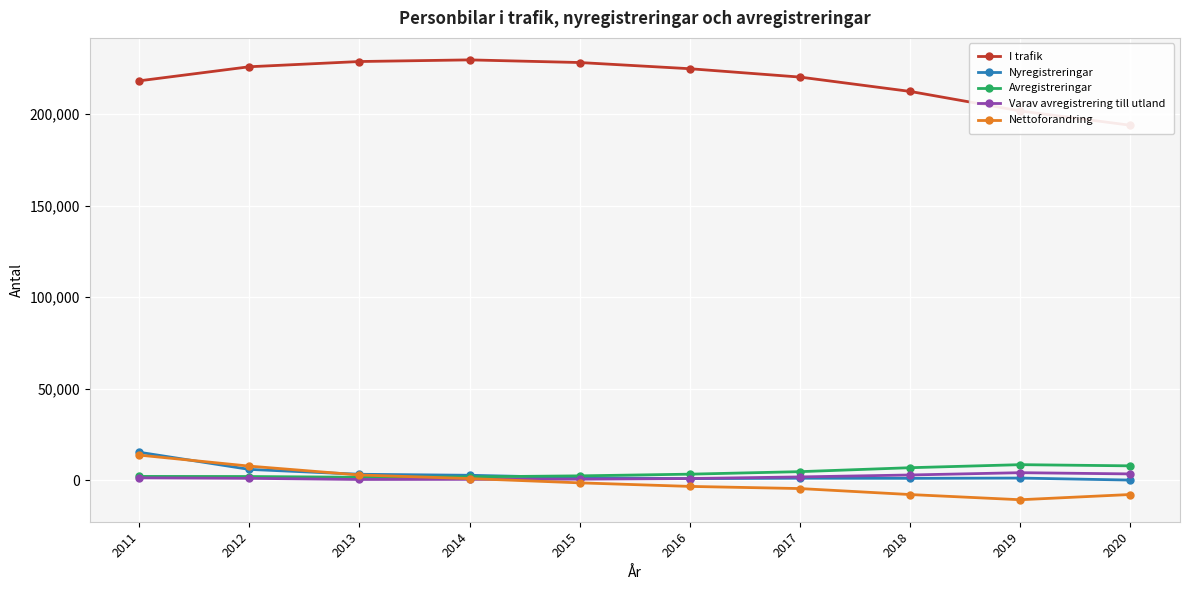

At how many categories does at least one series exceed 108623?

10